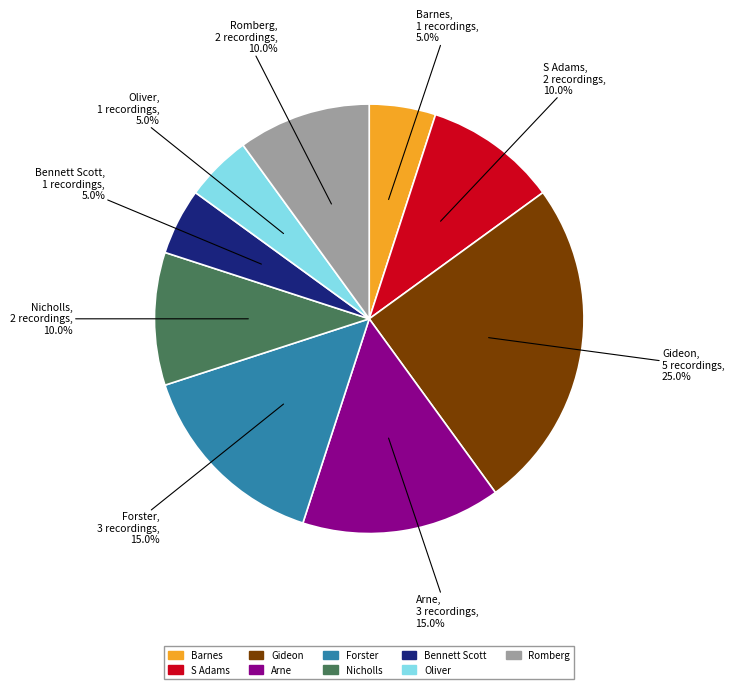

Is it true that Bennett Scott is 5% of the pie?

True